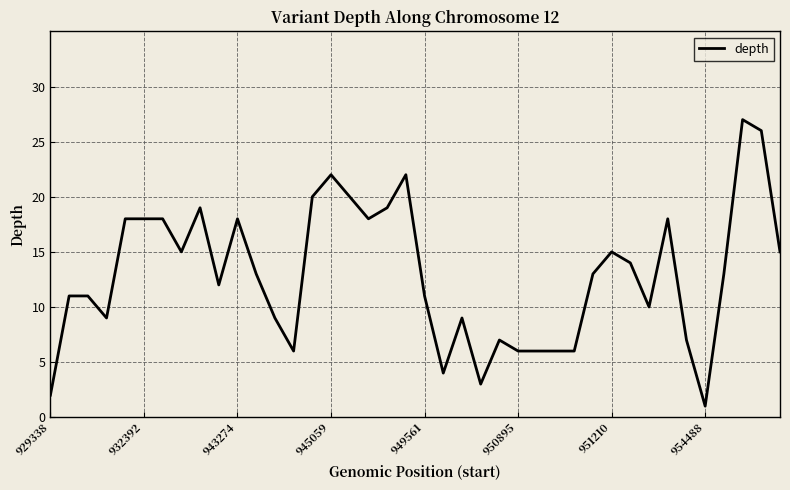

What is the greatest value displayed?

27